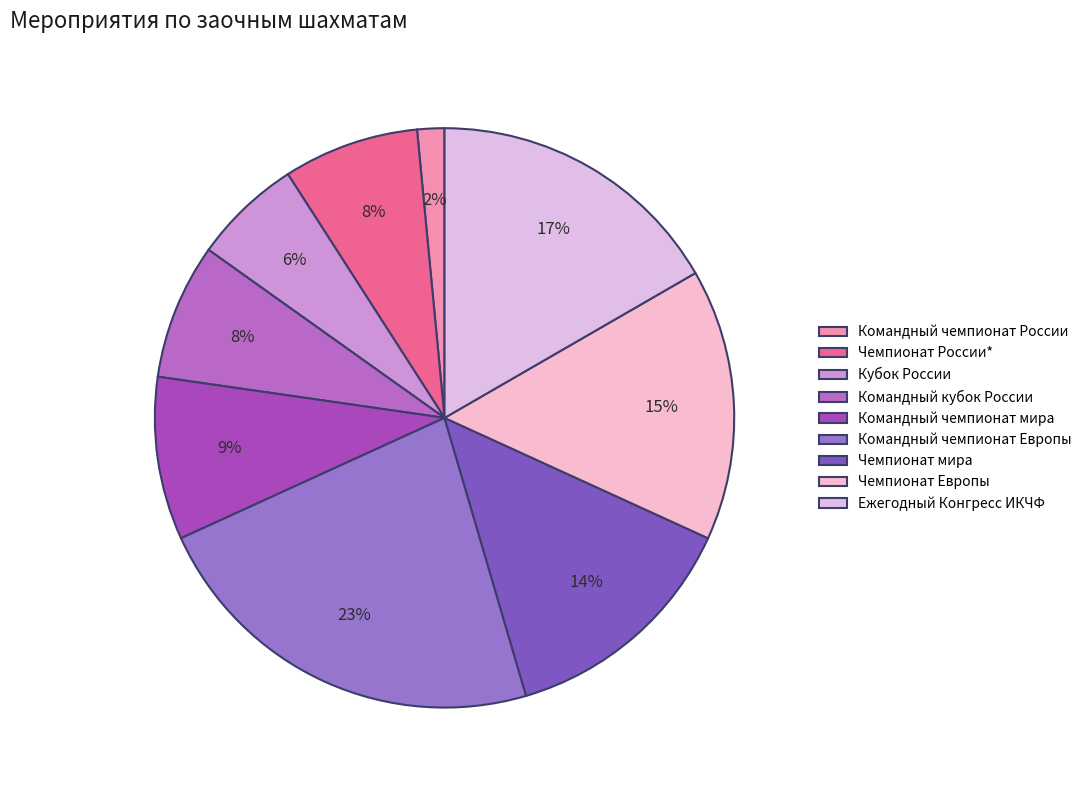

Is there any slice that represents more than half of the pie?

No